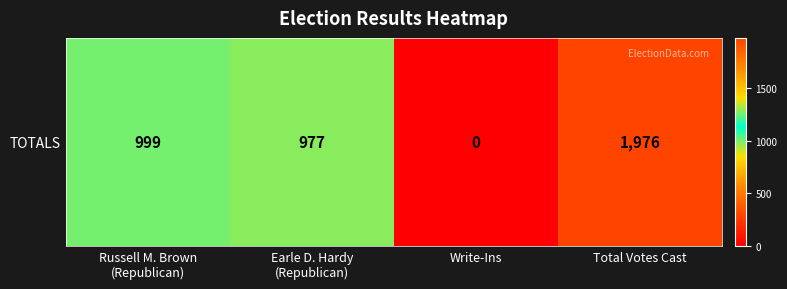

What is the difference between the maximum and second lowest values?

999